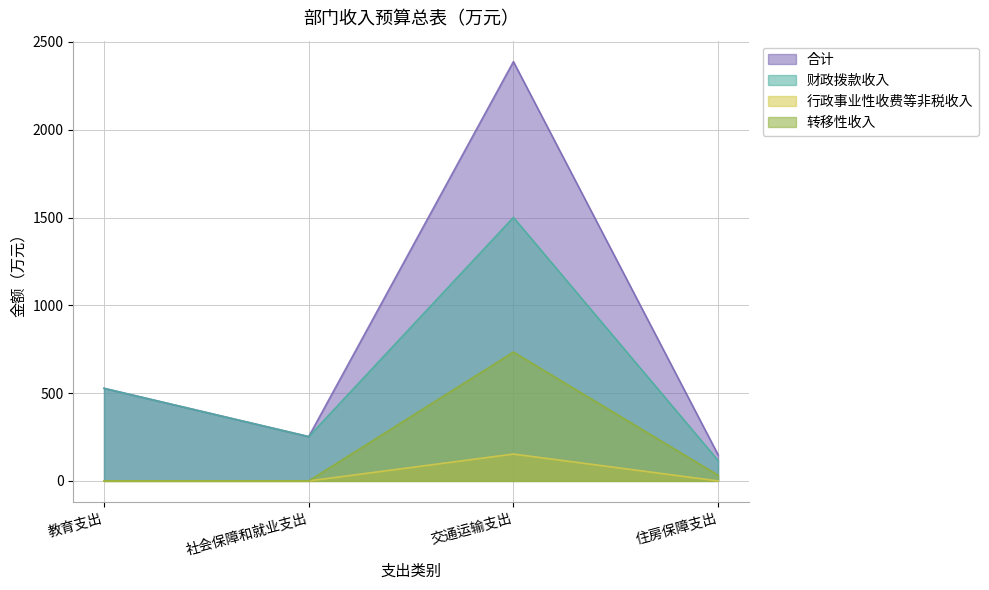

How many interior local peaks does the 转移性收入 series have?

1